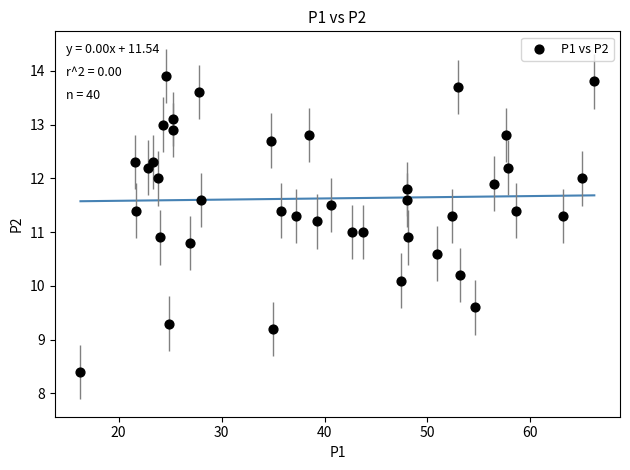

What is the range of Y values (max minus min)?

5.5